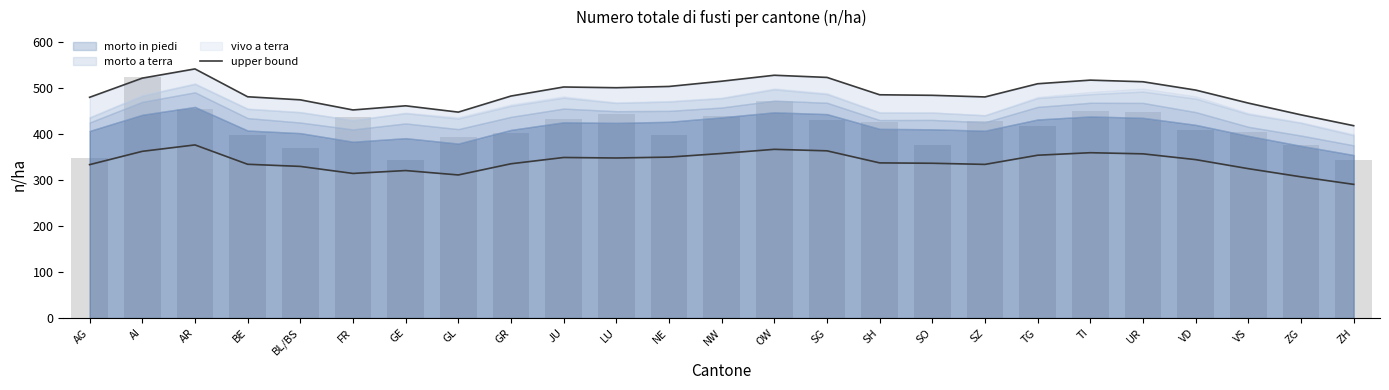

What is the sum of the upper bound values at VS and SO?

952.3